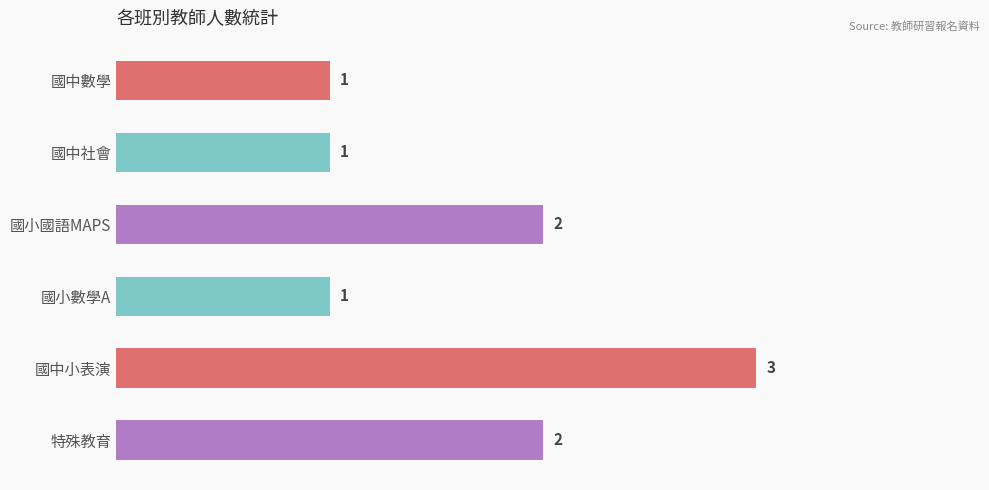

The value at 國中社會 is 0. True or false?

False